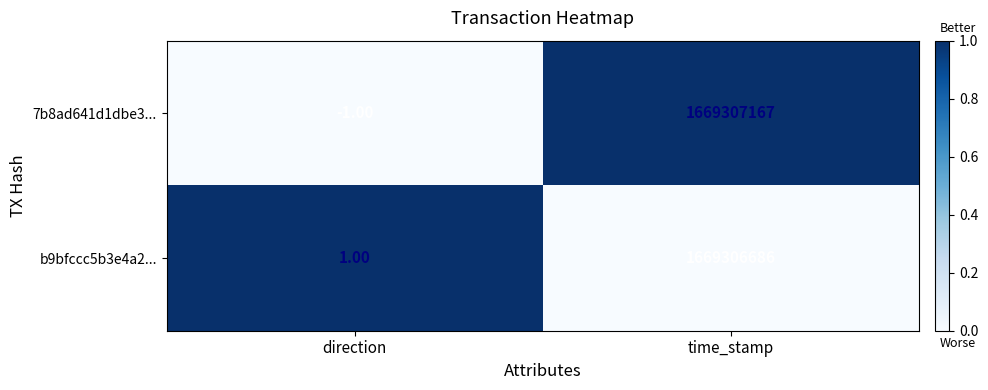

What is the spread (max minus min) of values at time_stamp?

481